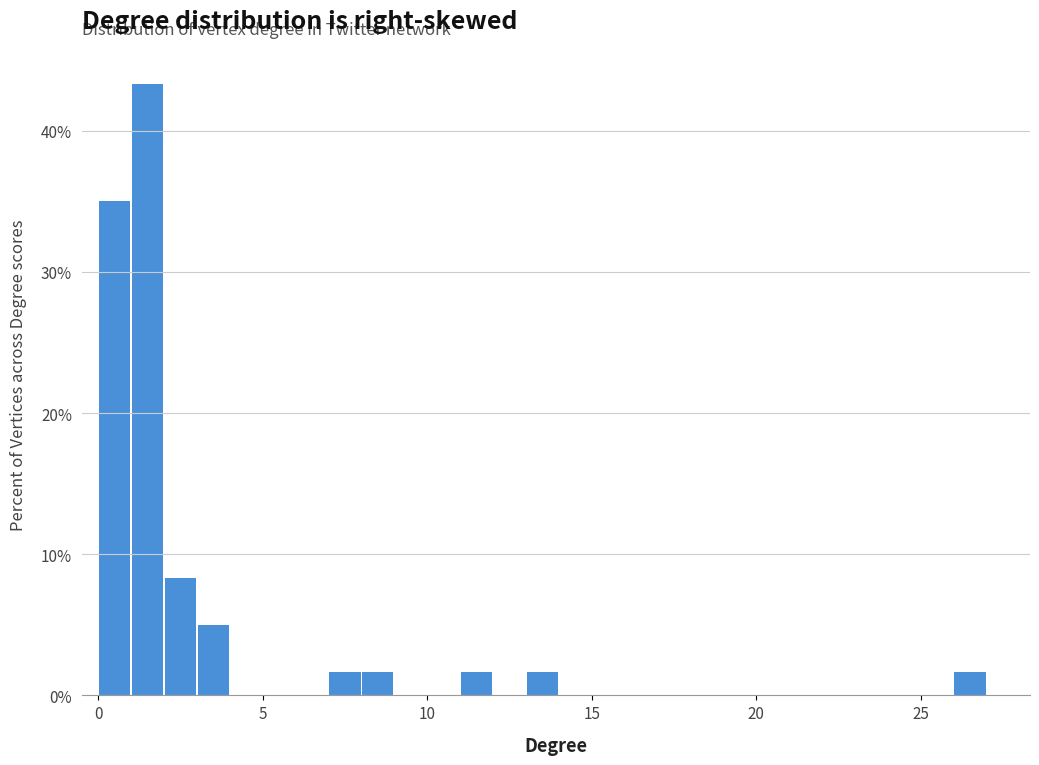

Read against the x-axis, roughly where is the centre of the tallest bar?

1.5